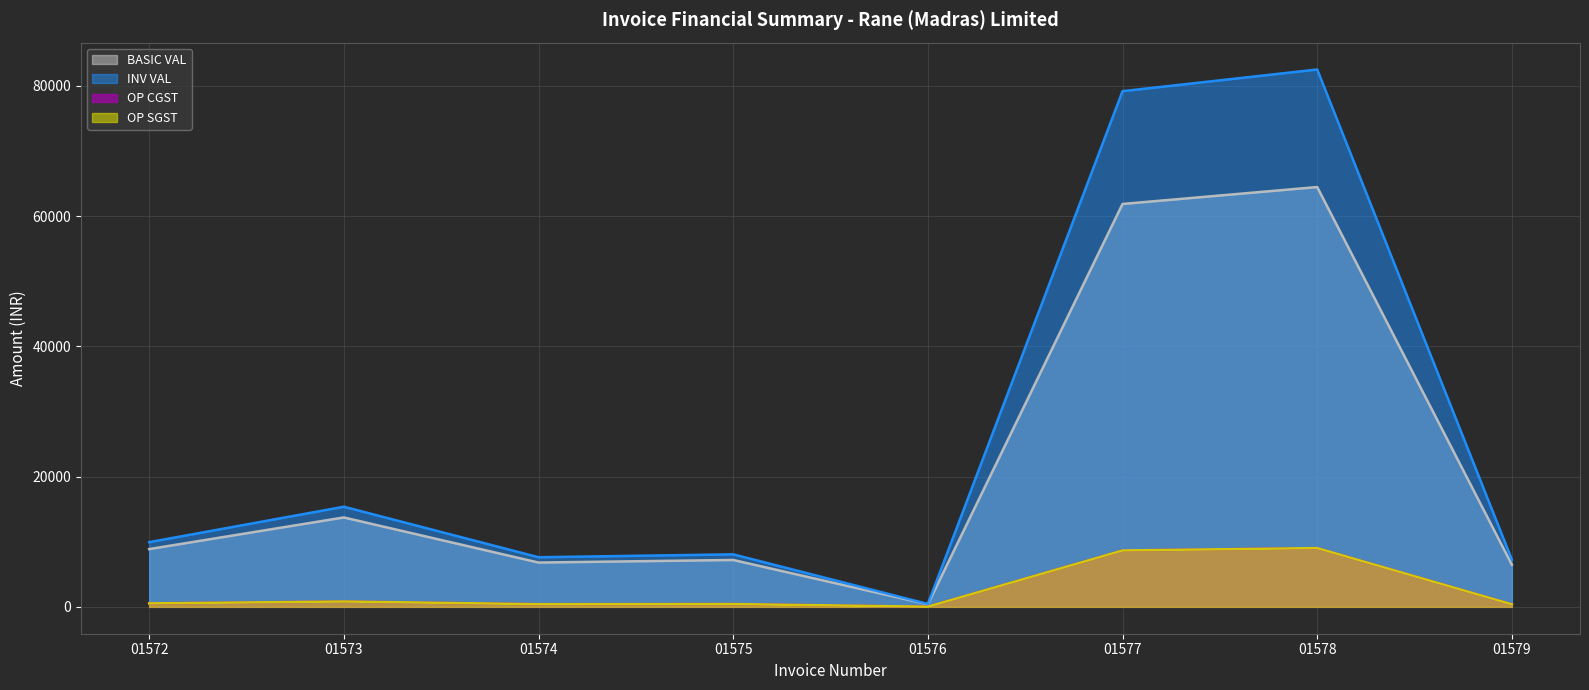

What is the value of the OP CGST point at the 5th from the left?

23.8